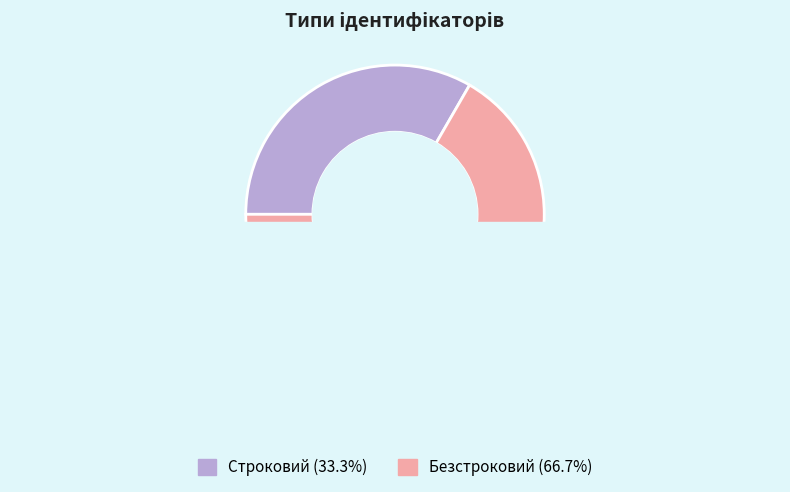

What is the largest slice in the pie chart?

Безстроковий